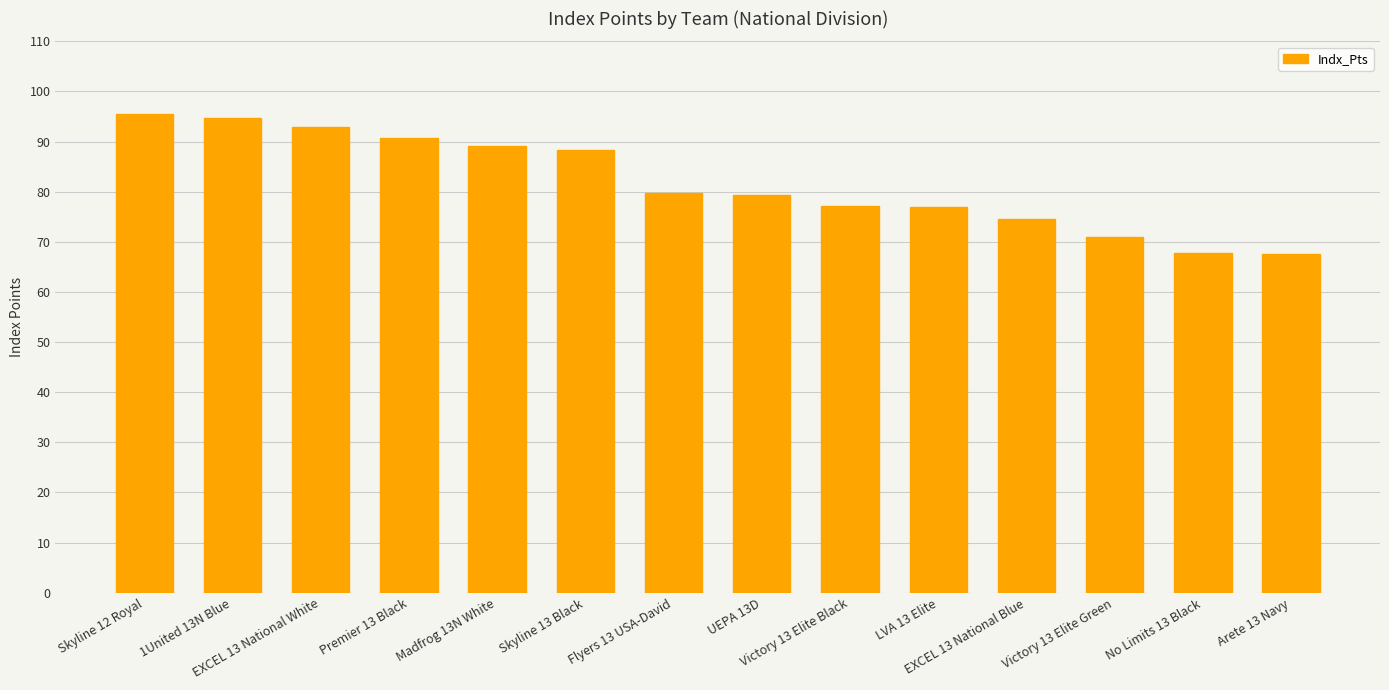

Which has a higher value, Victory 13 Elite Green or Madfrog 13N White?

Madfrog 13N White